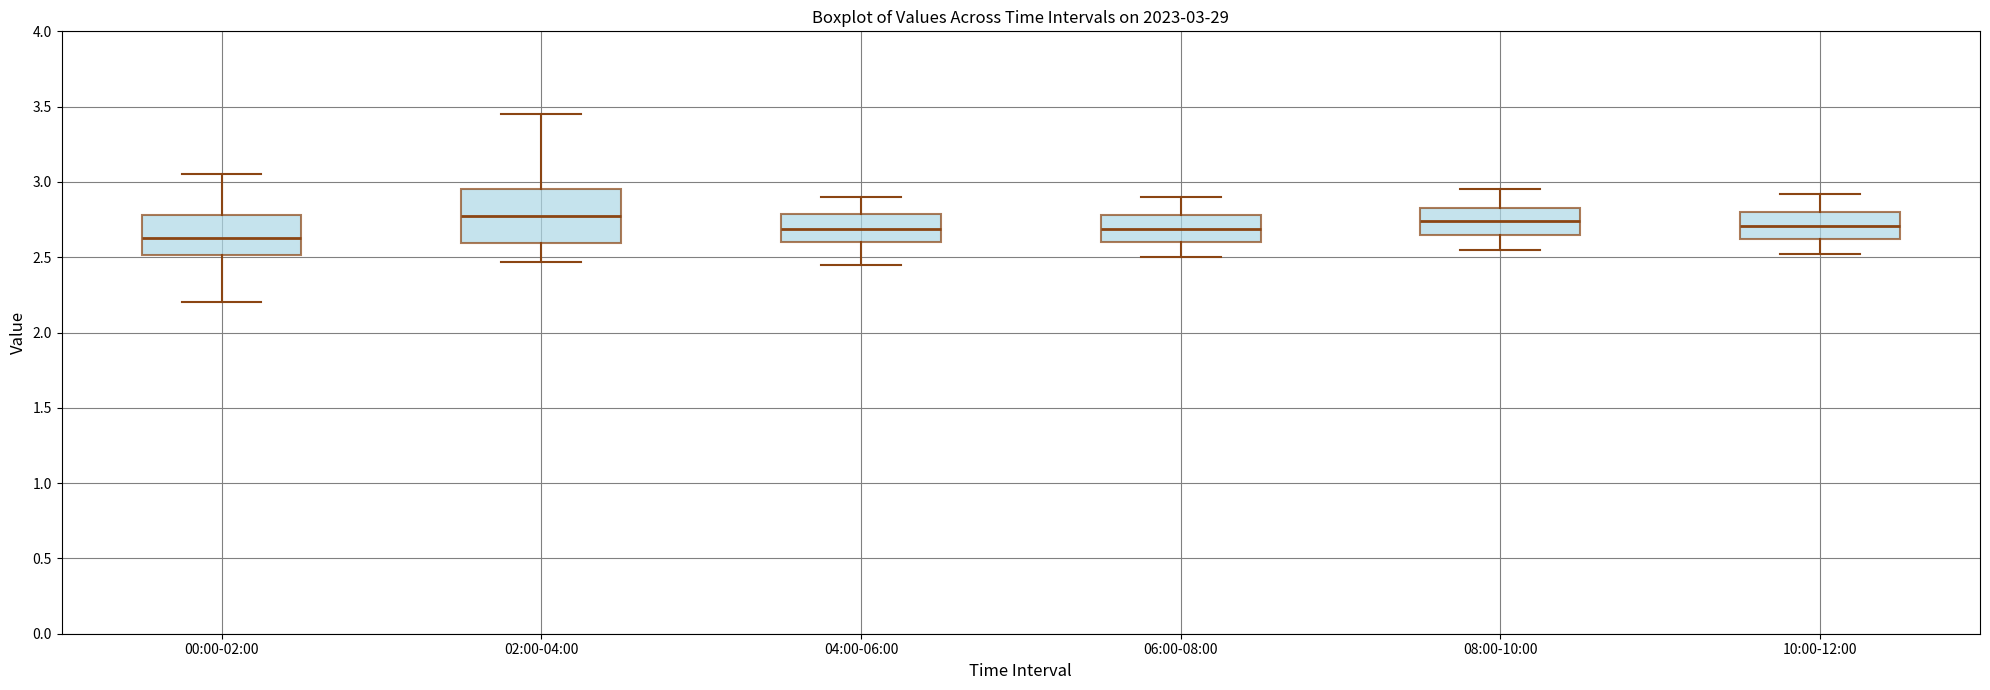

Comparing the boxes themselves (not the whiskers), which one is the tallest?

02:00-04:00